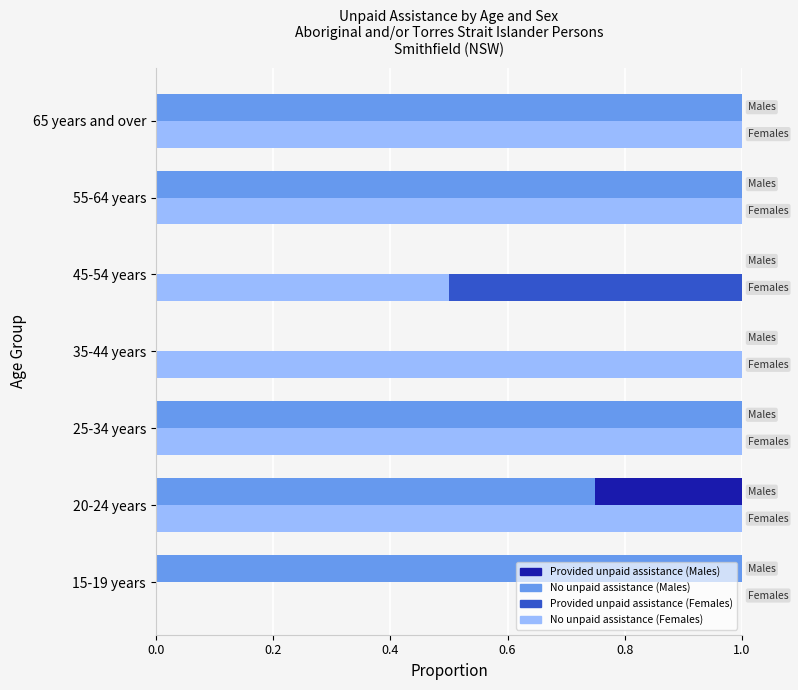

Which series has the largest total across all categories?

No unpaid assistance provided (Females)